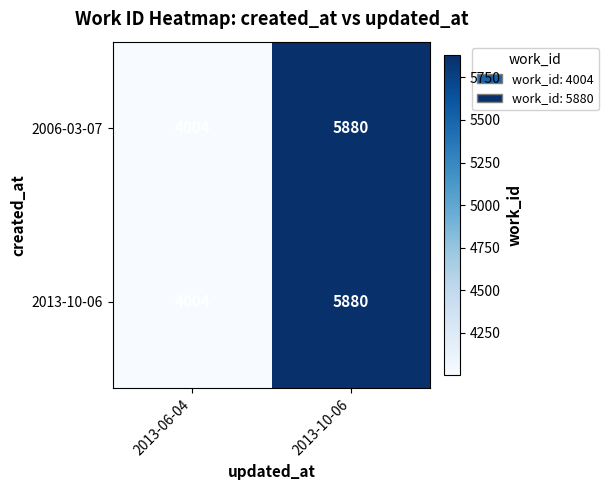

Reading right to left, list all the values displayed in this chart.

2006-03-07: 2013-10-06=5880	2013-06-04=4004
2013-10-06: 2013-10-06=5880	2013-06-04=4004